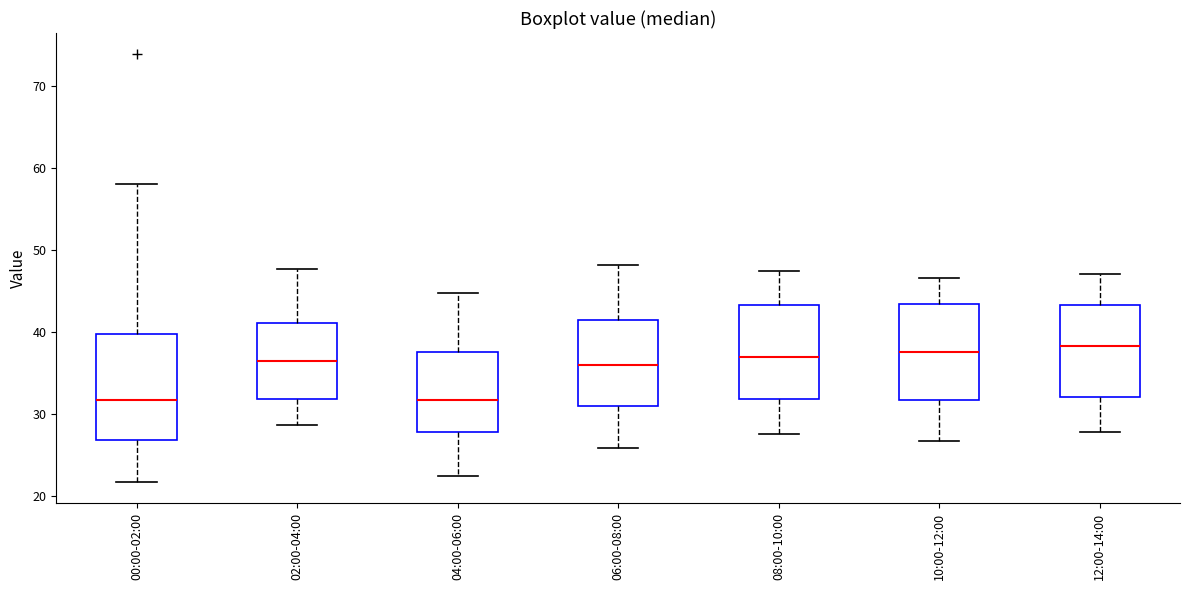

Reading left to right, transcribe this box plot: for each box, give where its median line is, the range the box spans, and where its two whiskers end, as read against the y-axis. The values are not printed on the chart, so give them approximately, as read against the axis.

00:00-02:00: median 32, box 27 to 40, whiskers 22 to 58
02:00-04:00: median 37, box 32 to 41, whiskers 29 to 48
04:00-06:00: median 32, box 28 to 38, whiskers 22 to 45
06:00-08:00: median 36, box 31 to 41, whiskers 26 to 48
08:00-10:00: median 37, box 32 to 43, whiskers 28 to 47
10:00-12:00: median 38, box 32 to 43, whiskers 27 to 47
12:00-14:00: median 38, box 32 to 43, whiskers 28 to 47